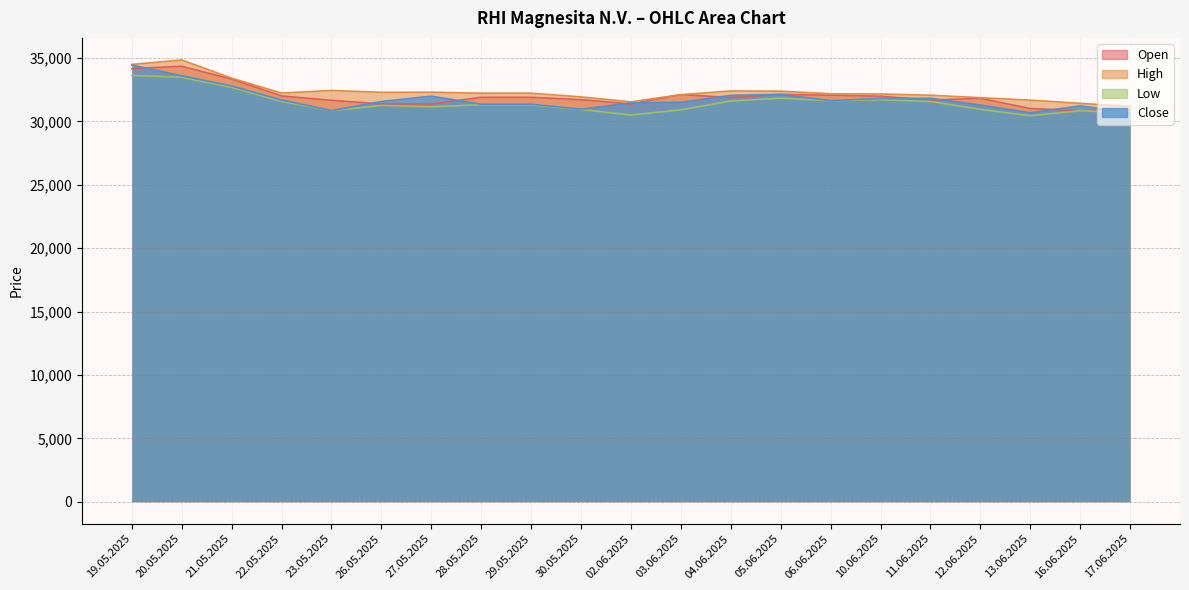

What is the difference between the highest and lowest values at 04.06.2025?

791